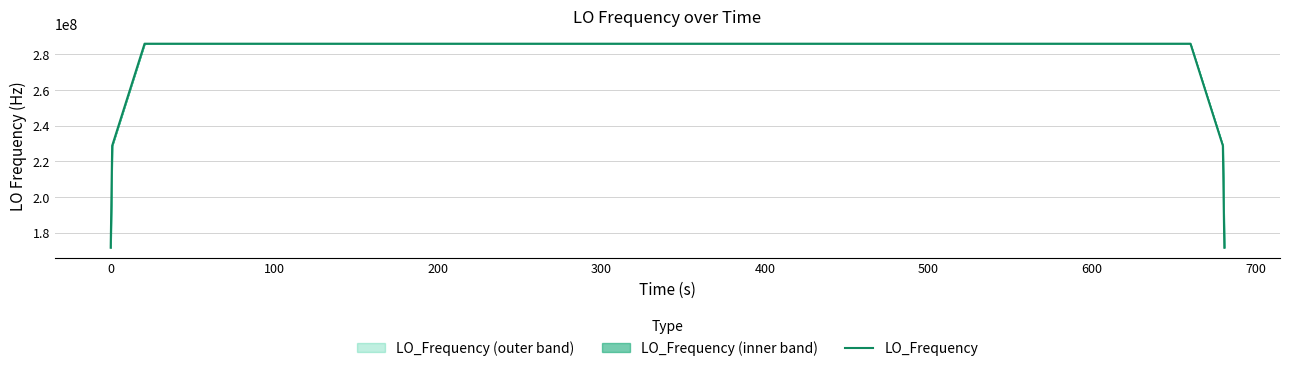

What is the difference between the maximum and minimum values?

114418806.1